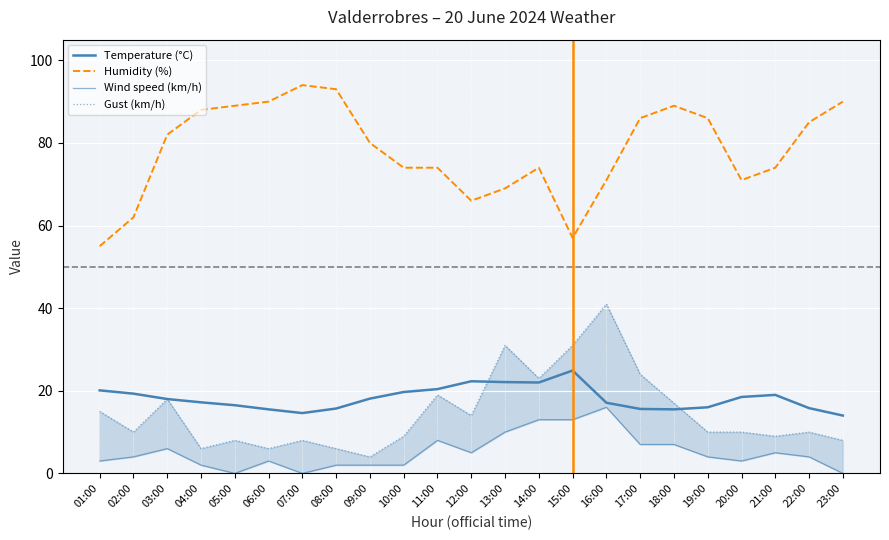

What is the label of the 21st point from the left?

21:00